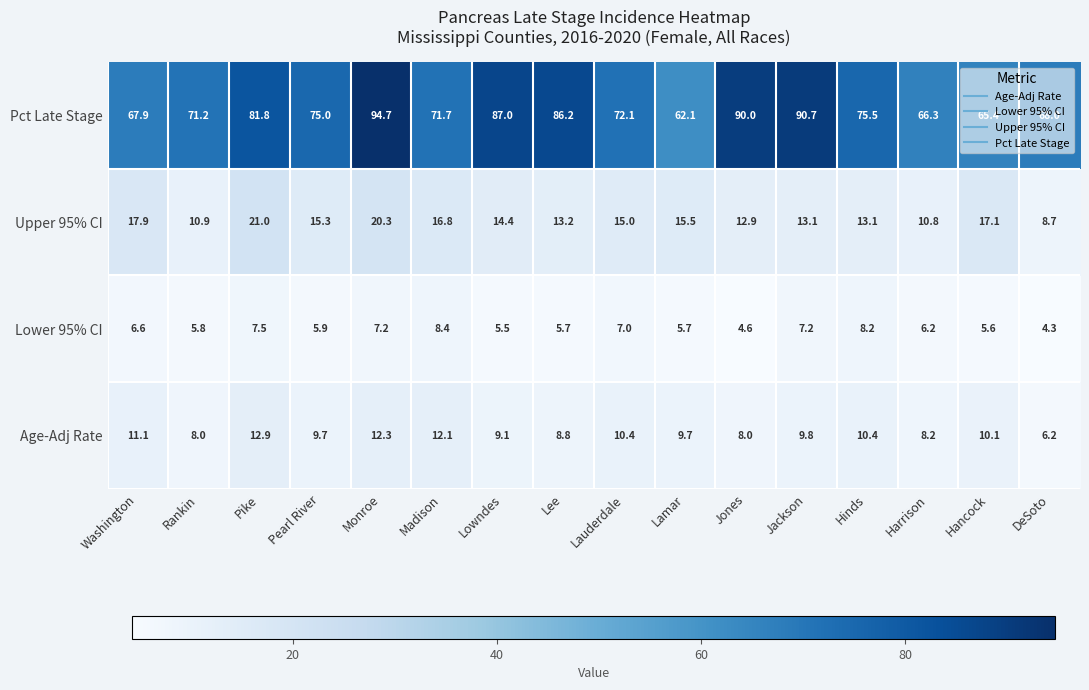

At which label does Upper 95% CI reach its peak?

Pike